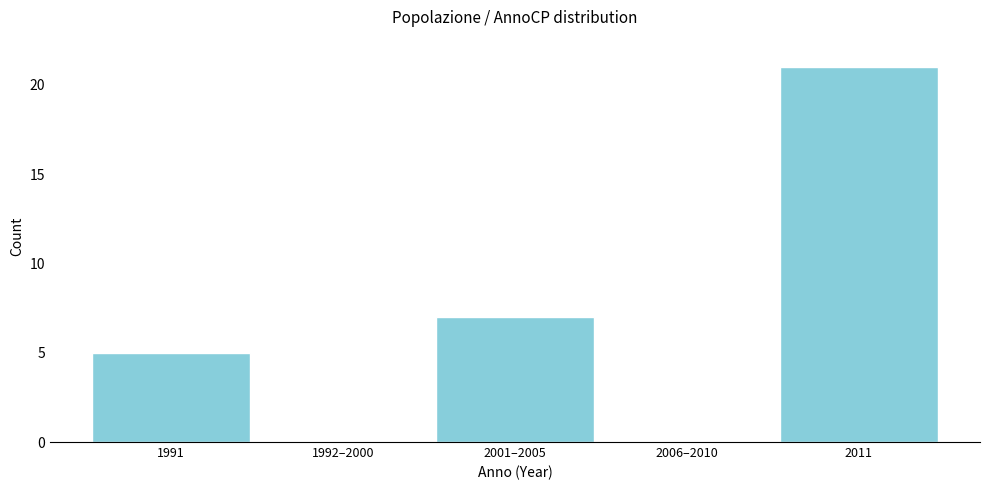

Reading left to right, list all the values displayed in this chart.

1991=5	1992–2000=0	2001–2005=7	2006–2010=0	2011=21